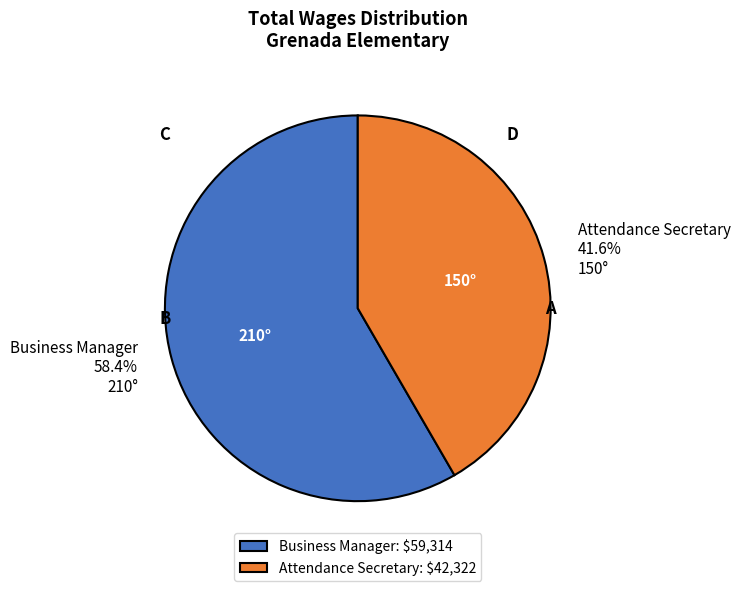

True or false: Business Manager accounts for 49% of the total.

False